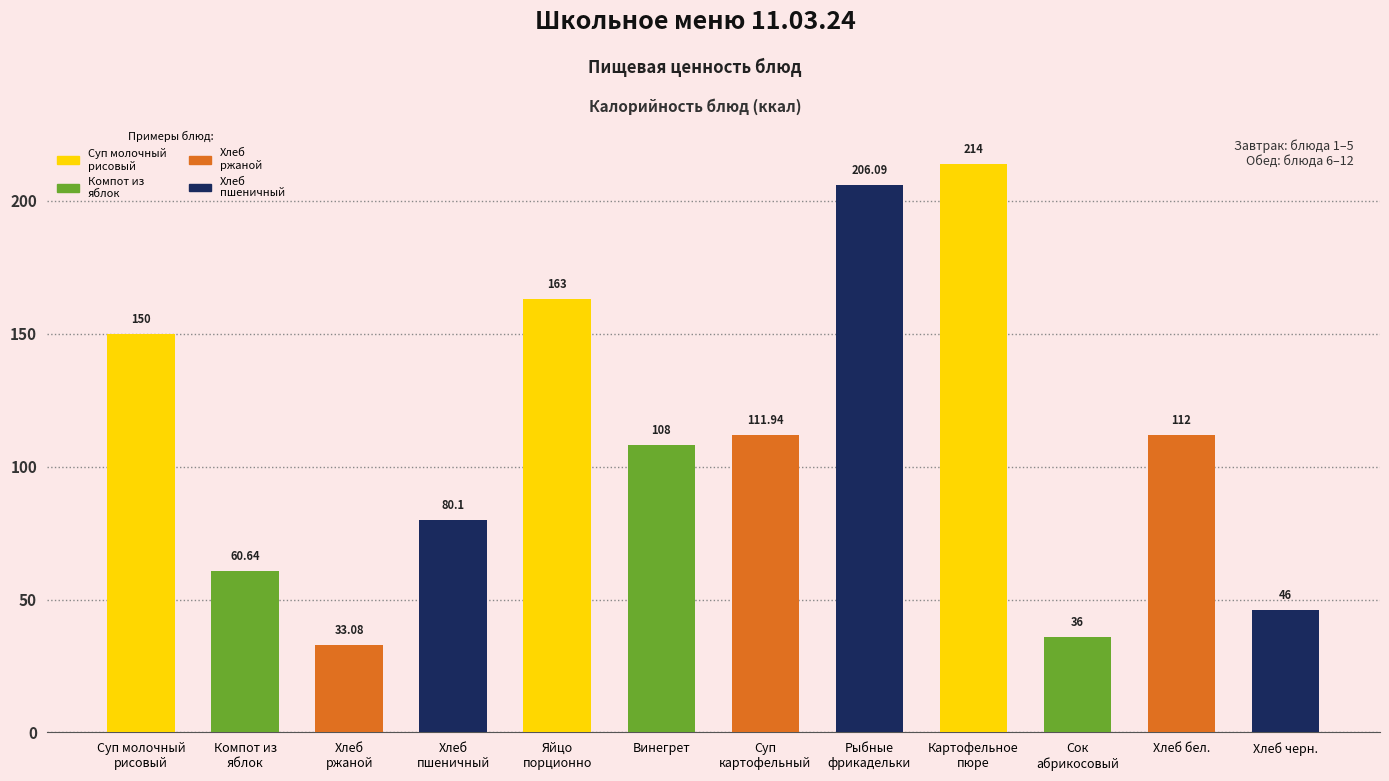

Approximately how many times larger is the value at Хлеб бел. compared to Компот из
яблок?

1.8